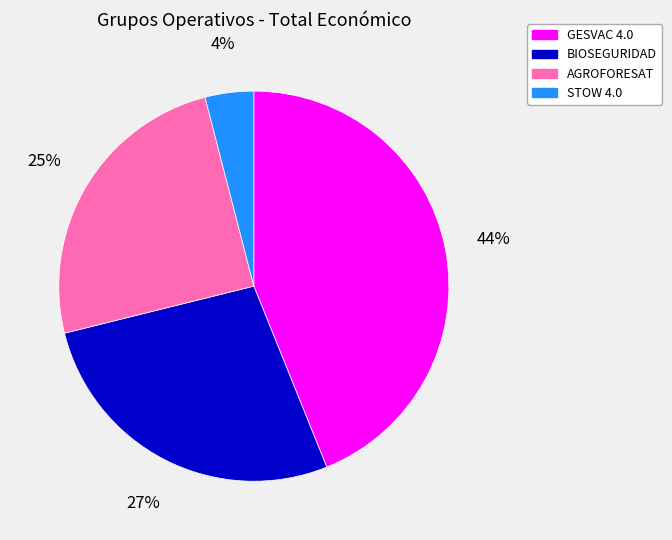

How many slices are in this pie chart?

4